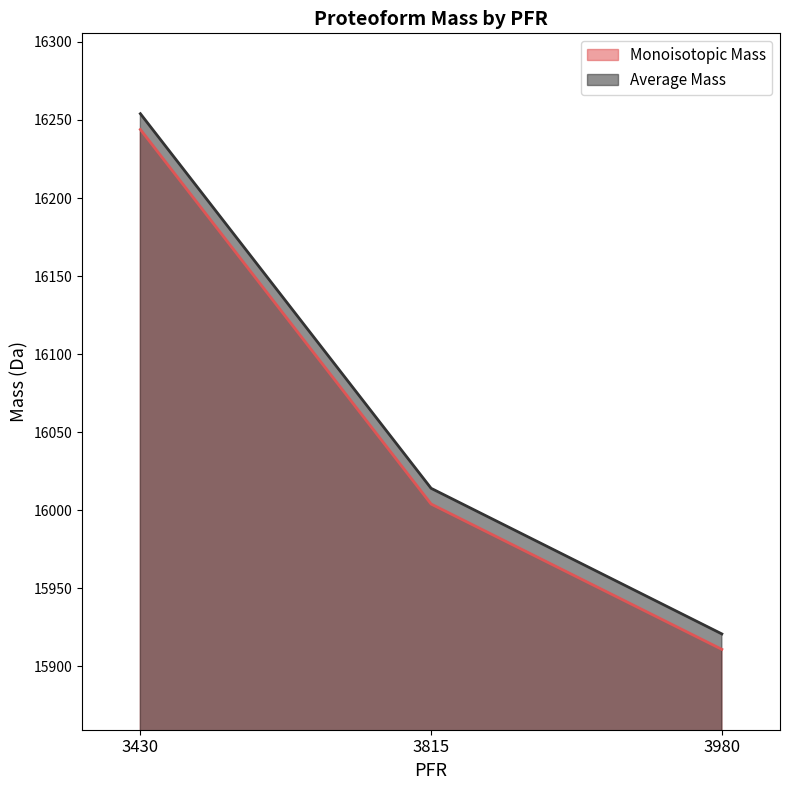

What is the difference between the second highest and minimum values in the Average Mass series?

93.3